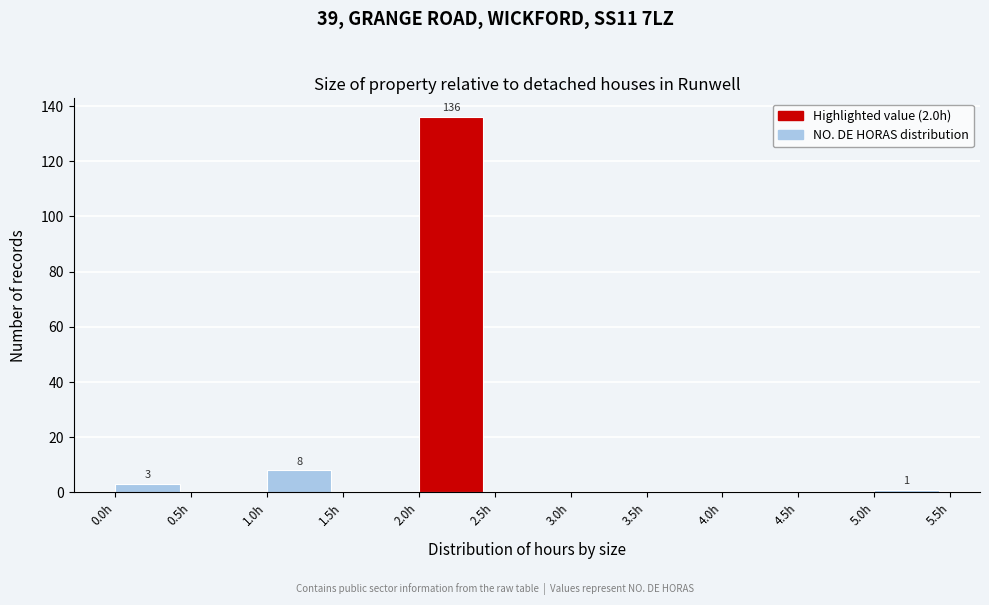

Which range on the x-axis has the tallest bar?

2.0 to 2.5